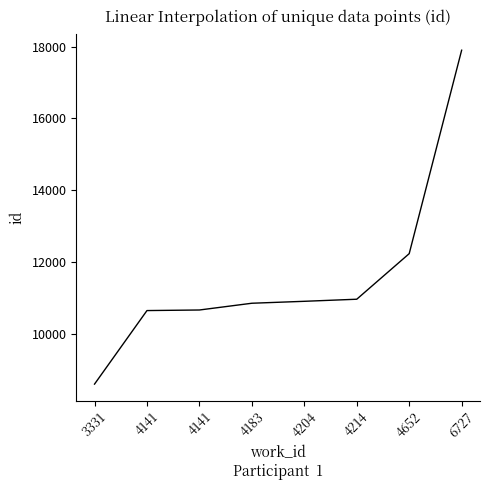

Reading left to right, transcribe all the data shown in this chart.

3331=8601	4141=10649	4141=10665	4183=10853	4204=10907	4214=10965	4652=12234	6727=17900